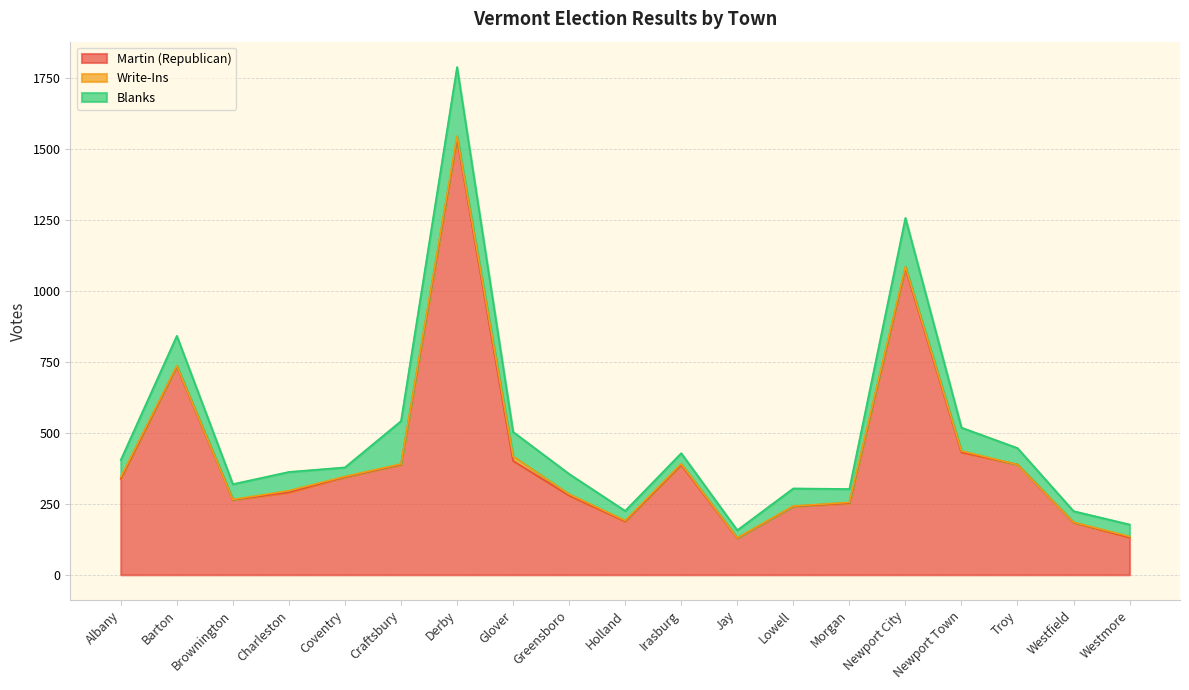

What is the total value across all series at Craftsbury?

541